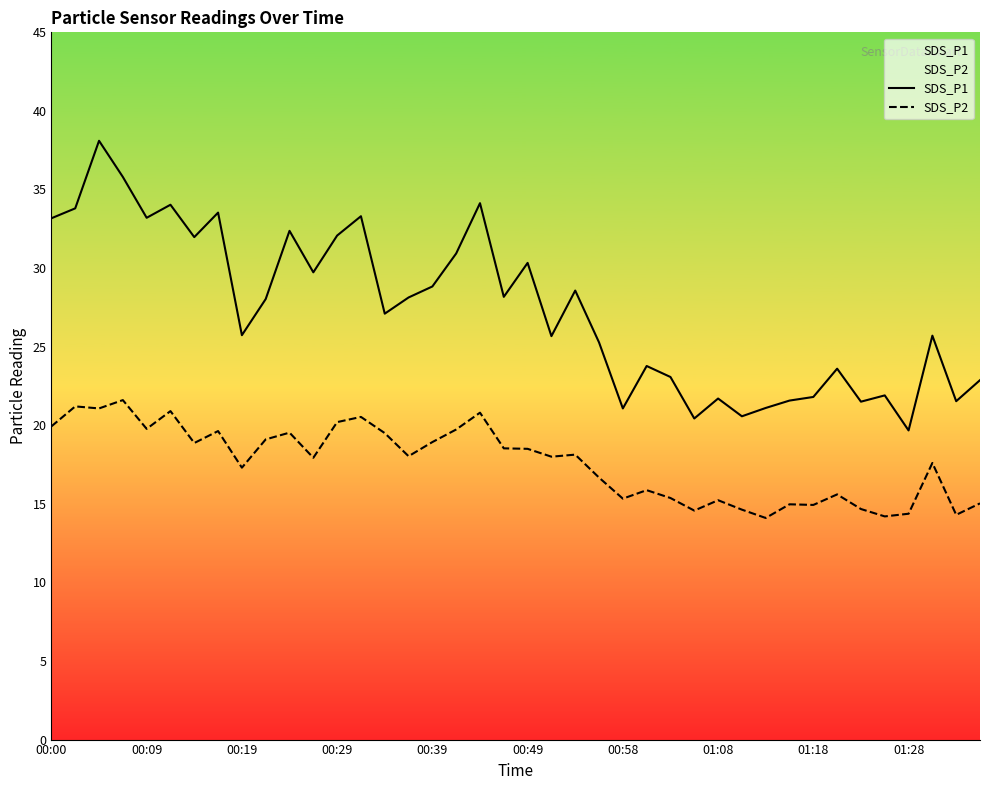

At how many categories does at least one series exceed 27?

21